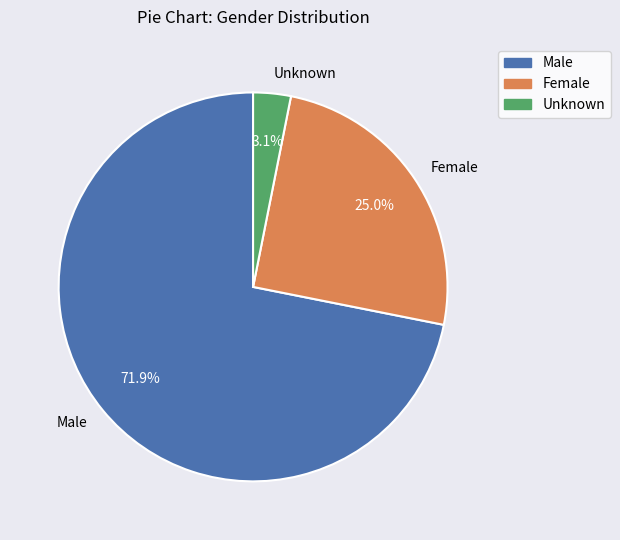

What is the smallest slice in the pie chart?

Unknown